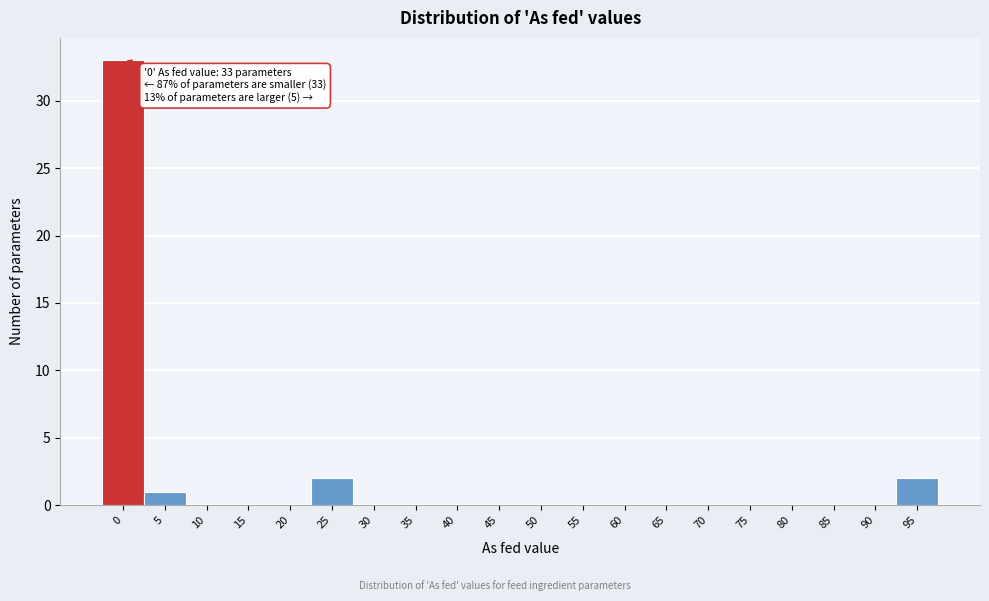

Reading right to left, extract all data points from this chart.

95=2	90=0	85=0	80=0	75=0	70=0	65=0	60=0	55=0	50=0	45=0	40=0	35=0	30=0	25=2	20=0	15=0	10=0	5=1	0=33